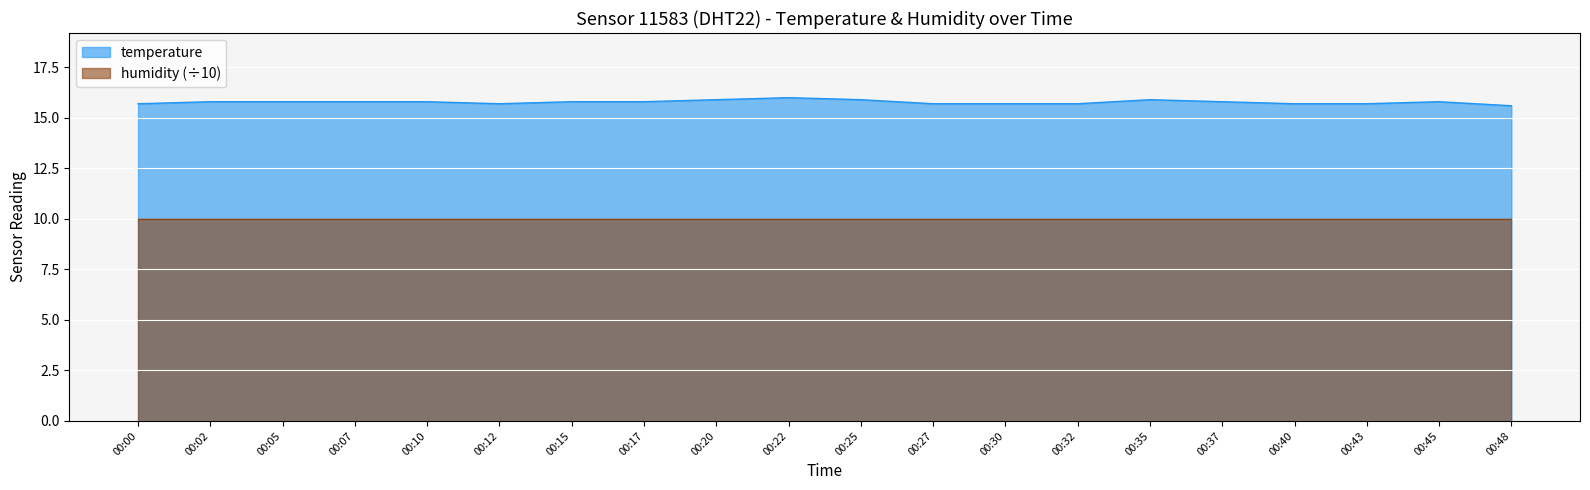

Reading left to right, what are all the values shown in this chart?

00:00=15.7	00:02=15.8	00:05=15.8	00:07=15.8	00:10=15.8	00:12=15.7	00:15=15.8	00:17=15.8	00:20=15.9	00:22=16.0	00:25=15.9	00:27=15.7	00:30=15.7	00:32=15.7	00:35=15.9	00:37=15.8	00:40=15.7	00:43=15.7	00:45=15.8	00:48=15.6